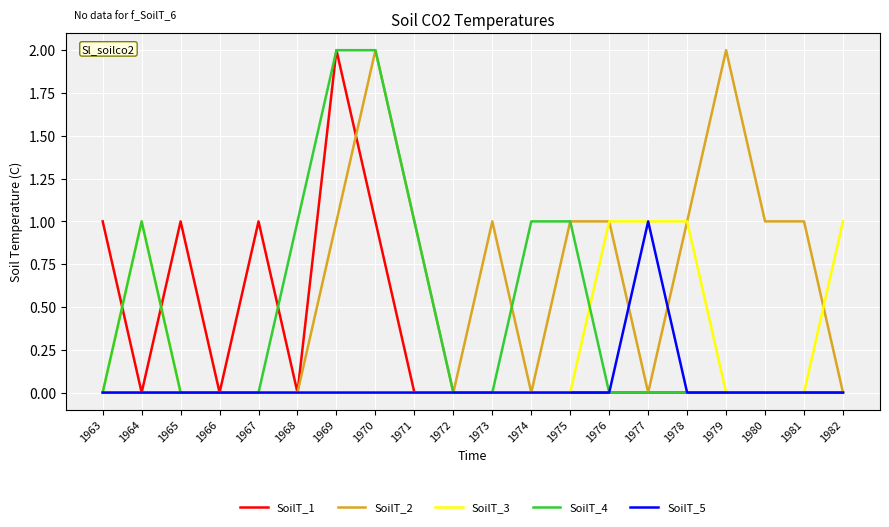

What is the sum of all SoilT_4 values?

9